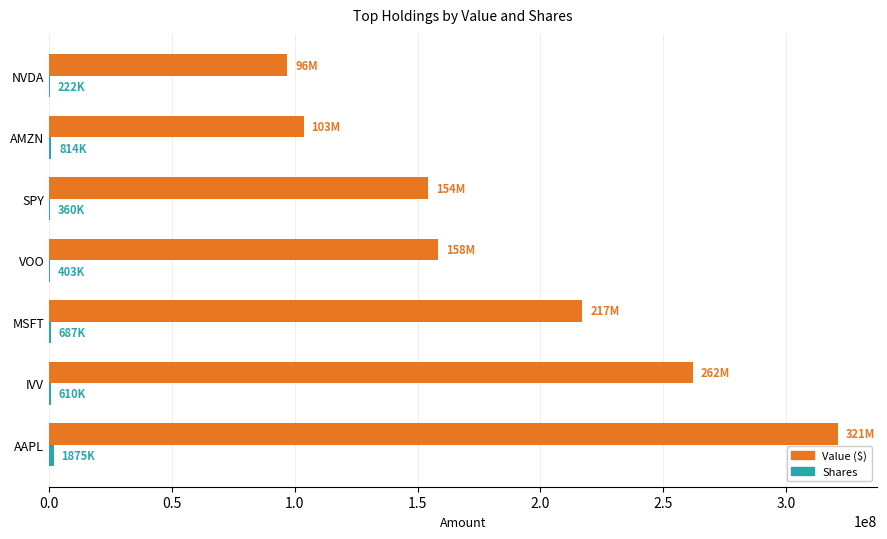

Which category has the highest value in the Value ($) series?

AAPL